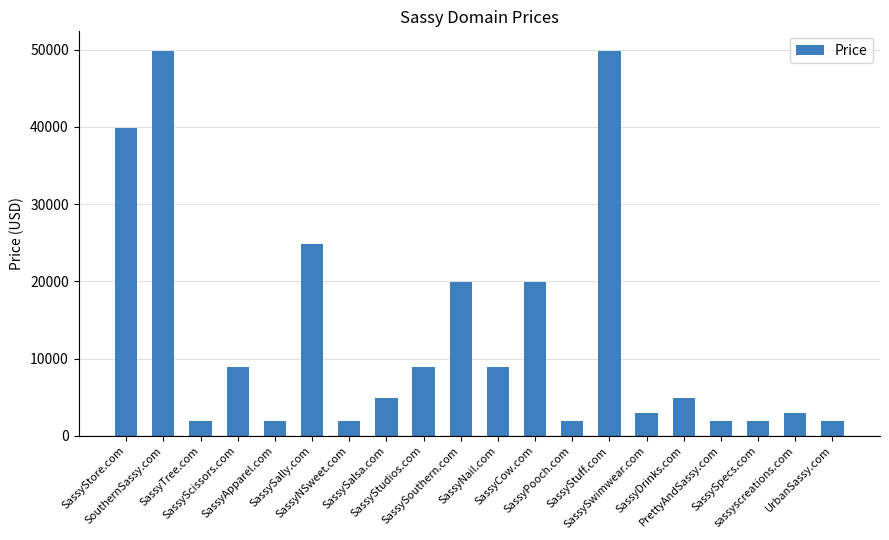

What position from the right is sassyscreations.com?

2